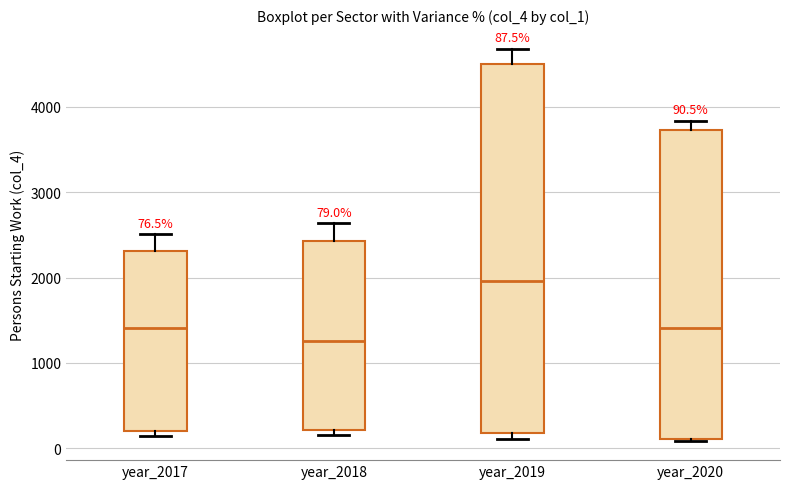

Which box is the tallest, from its lower edge to its upper edge?

year_2019